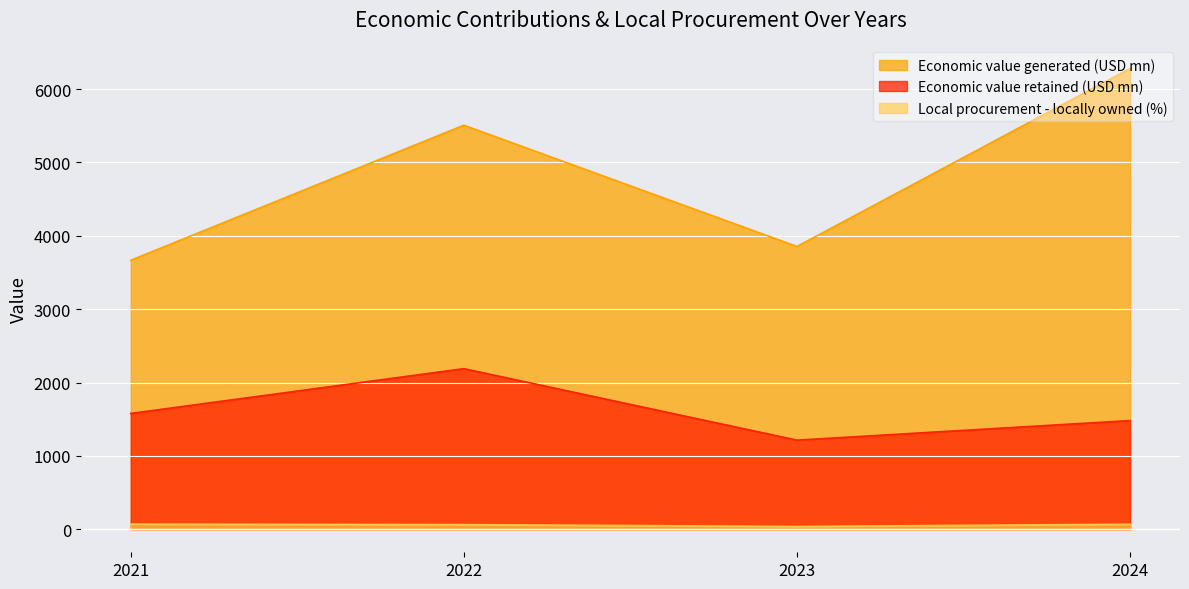

Reading left to right, what are all the values shown in this chart?

Economic value generated (USD mn): 3667.0	5508.0	3854.9	6281.3
Economic value retained (USD mn): 1578.8	2189.0	1214.6	1481.2
Local procurement - locally owned (%): 69.4	62.5	37.0	68.0